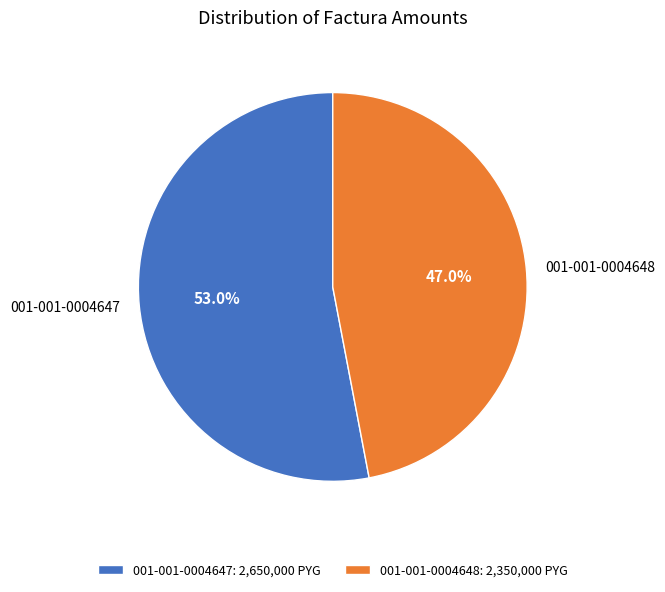

Is the sum of 001-001-0004648 and 001-001-0004647 greater than half?

Yes